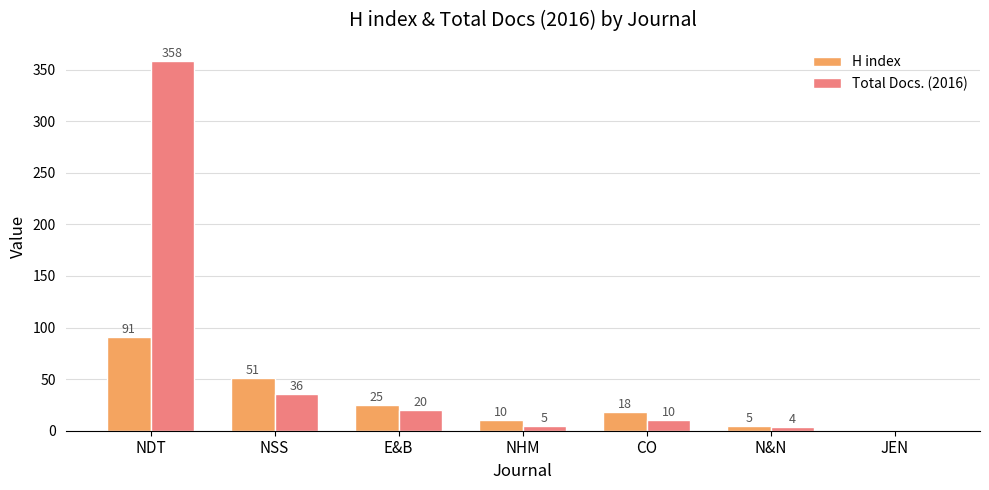

Reading left to right, extract all data points from this chart.

H index: 91	51	25	10	18	5	0
Total Docs. (2016): 358	36	20	5	10	4	0